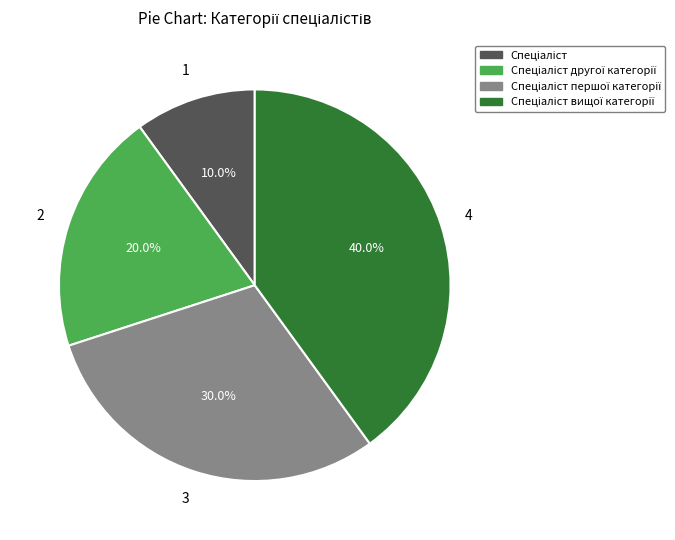

Does any single category account for the majority?

No